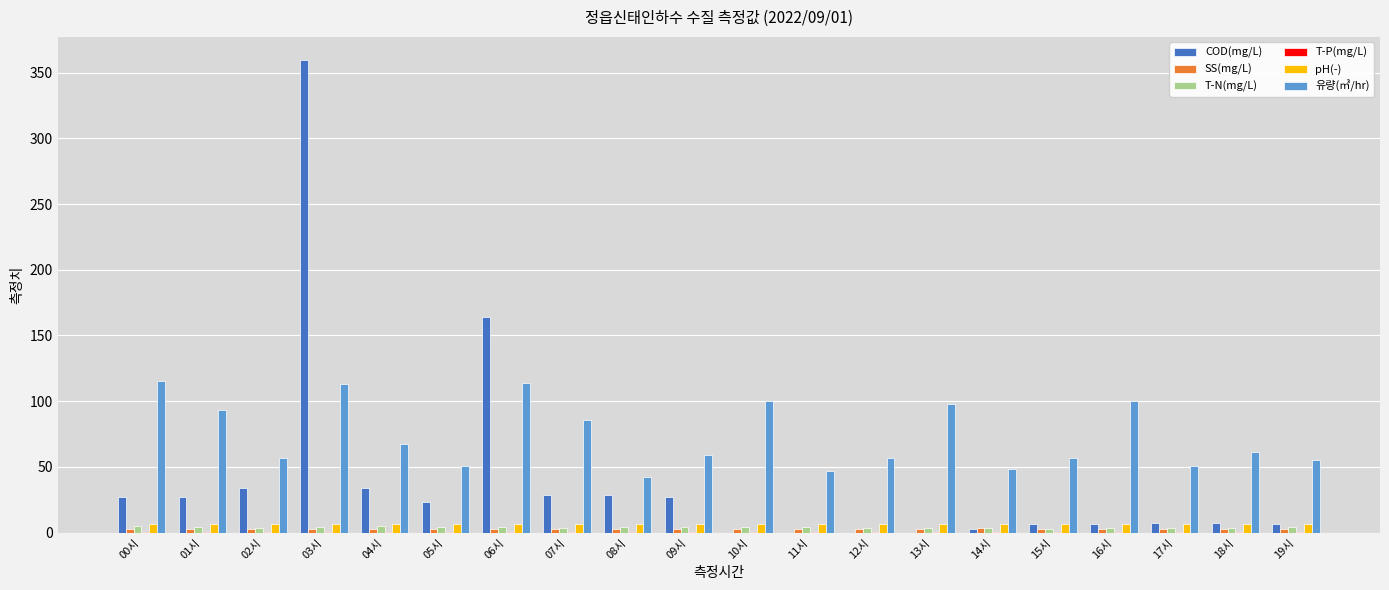

Is the value of T-N(mg/L) at 19시 greater than the value of COD(mg/L) at 17시?

No